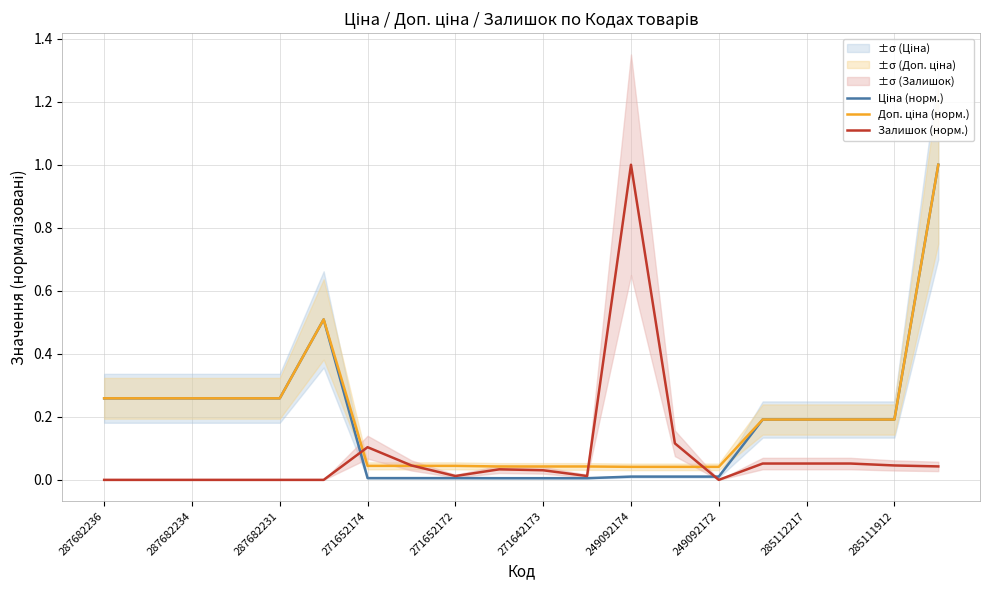

What is the maximum value for Залишок (норм.)?

1.0